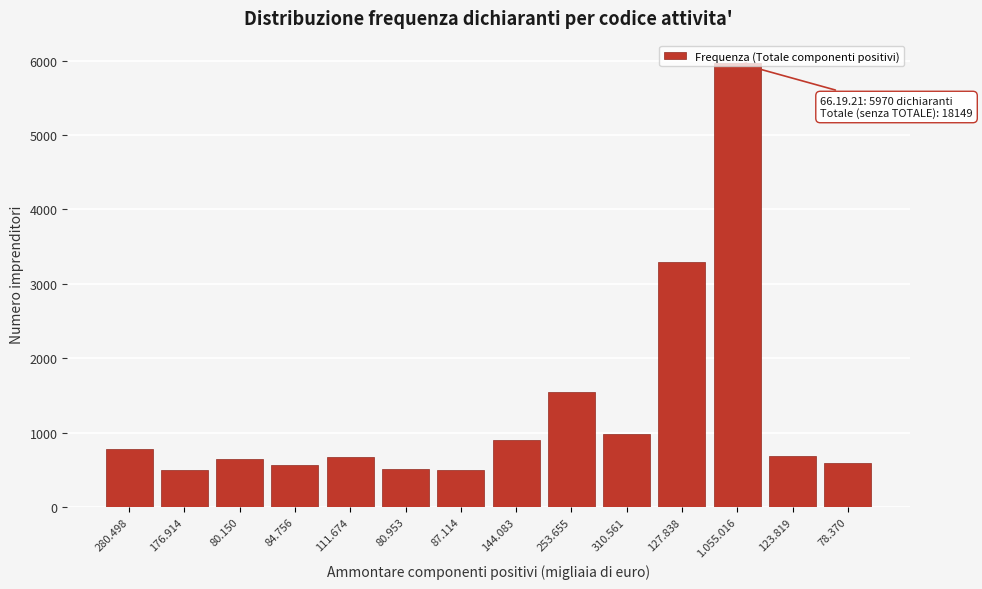

The value at 253.655 is 2562. True or false?

False